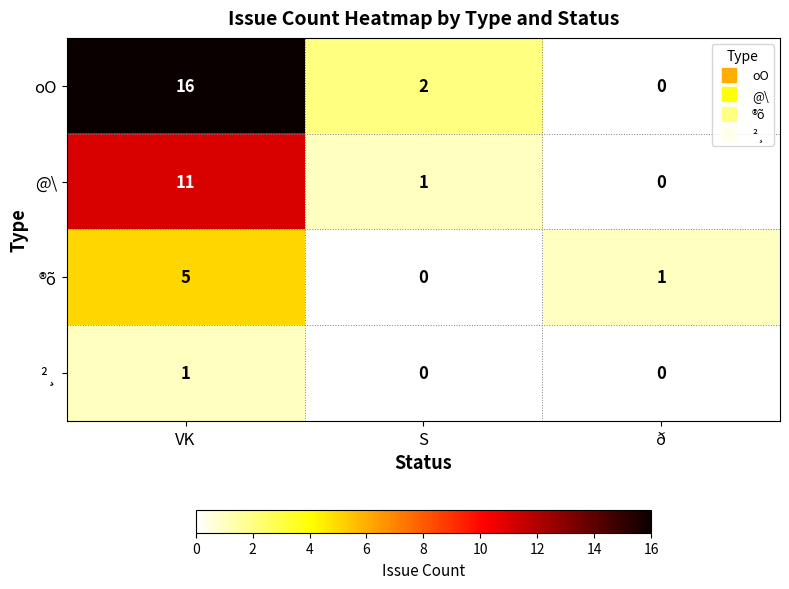

Between S and ð, which series saw the biggest shift?

oO